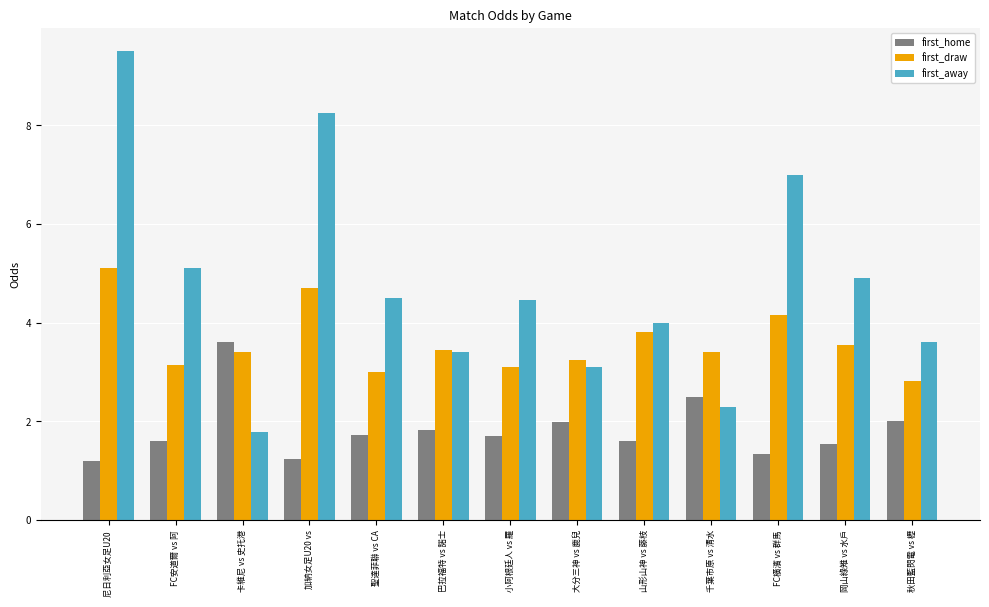

Read the first_draw value at 秋田藍閃電 vs 櫪.

2.8